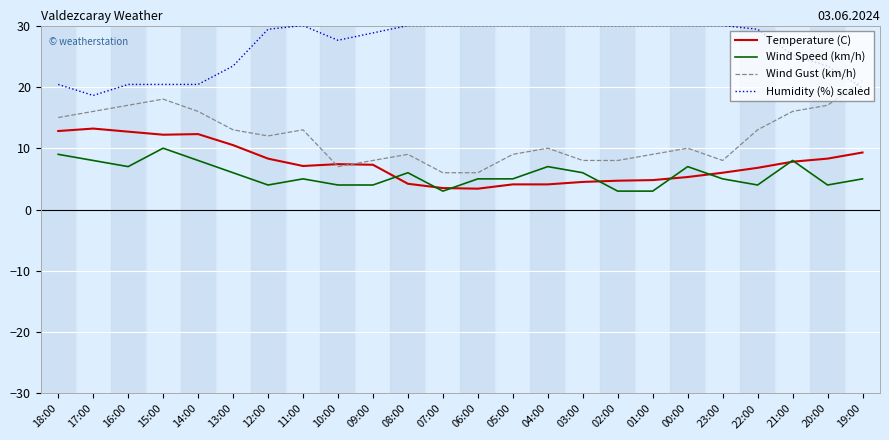

Does the chart have visible grid lines?

Yes